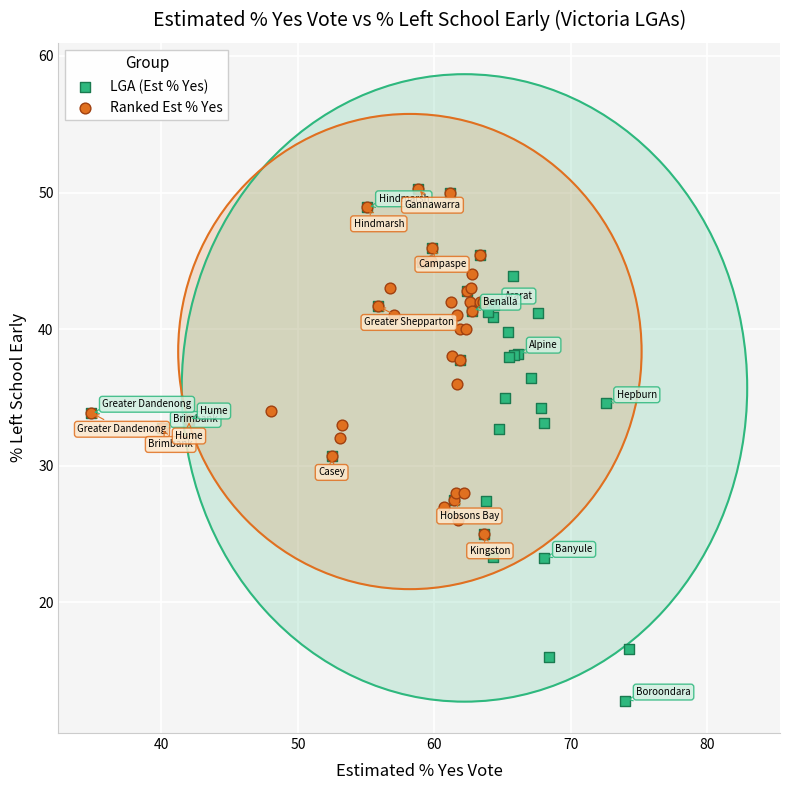

Which series has the widest spread of Y values?

LGA (Est % Yes)